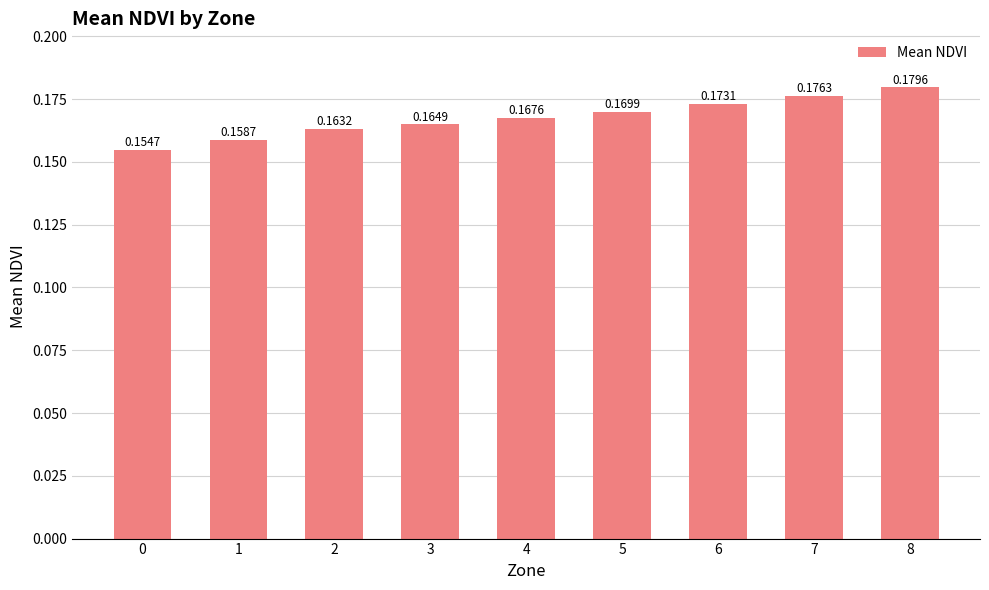

Rank the categories by value from highest to lowest.

8, 7, 6, 5, 4, 3, 2, 1, 0